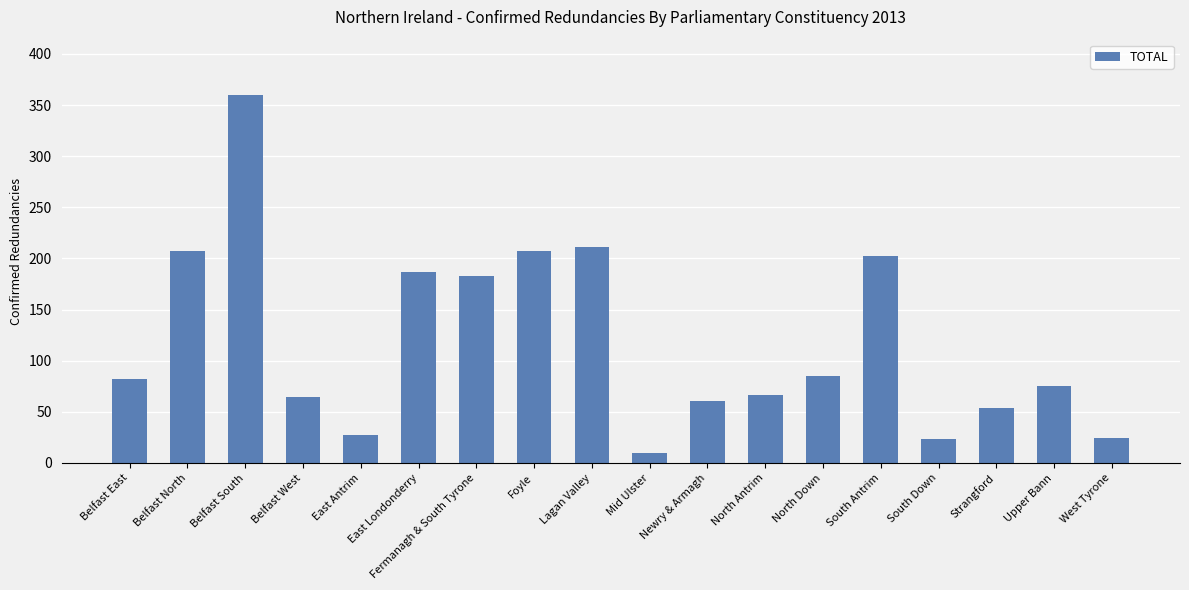

What is the label of the 6th bar from the right?

North Down